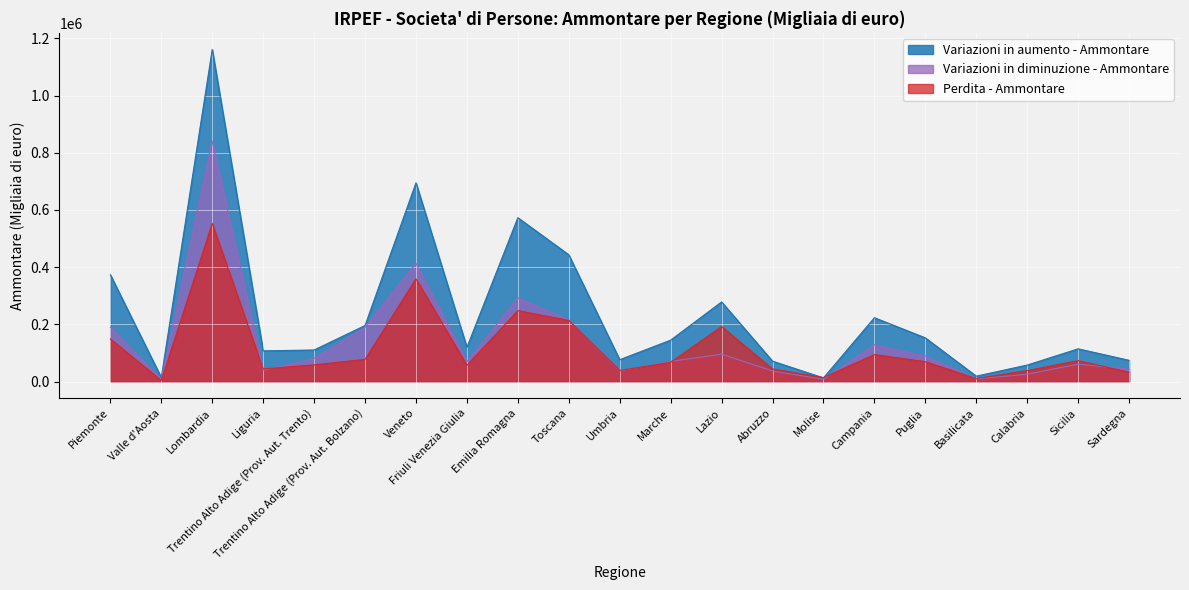

Read the Variazioni in diminuzione - Ammontare value at Umbria, to the nearest 10.

37430